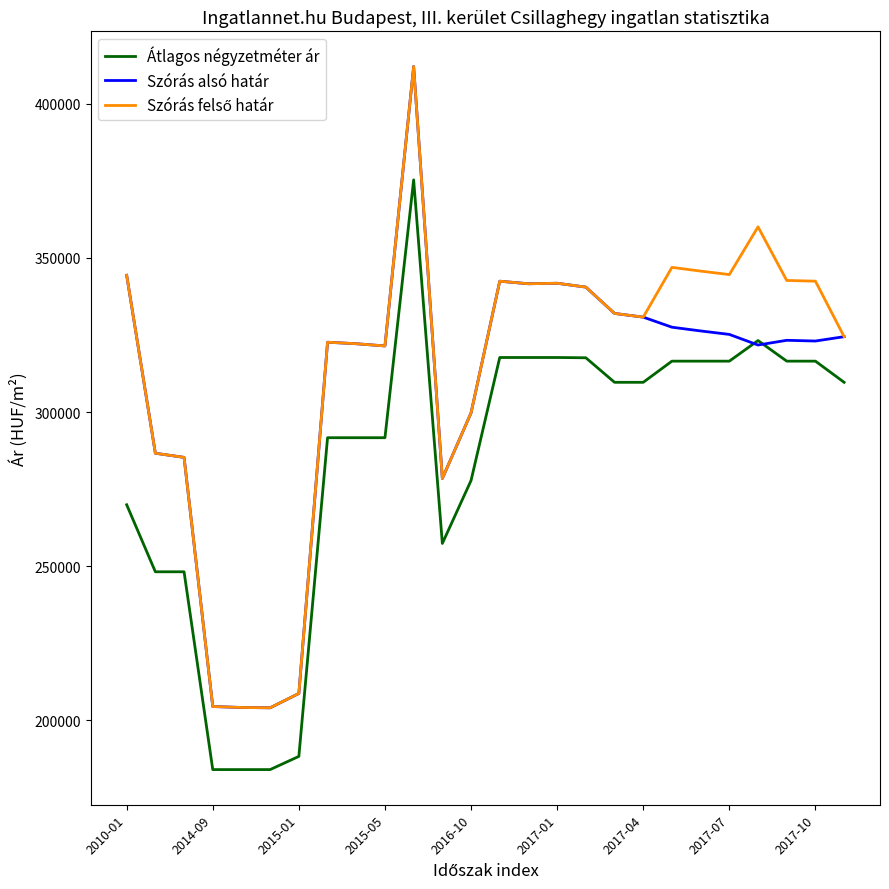

What is the greatest value displayed?

412153